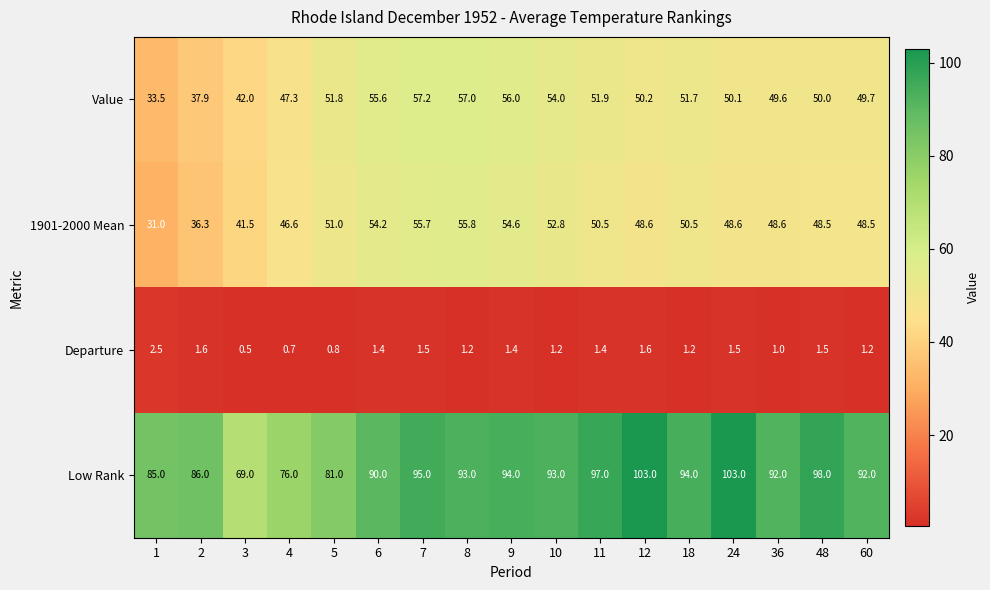

Rank the series by their maximum value, from highest to lowest.

Low Rank, Value, 1901-2000 Mean, Departure